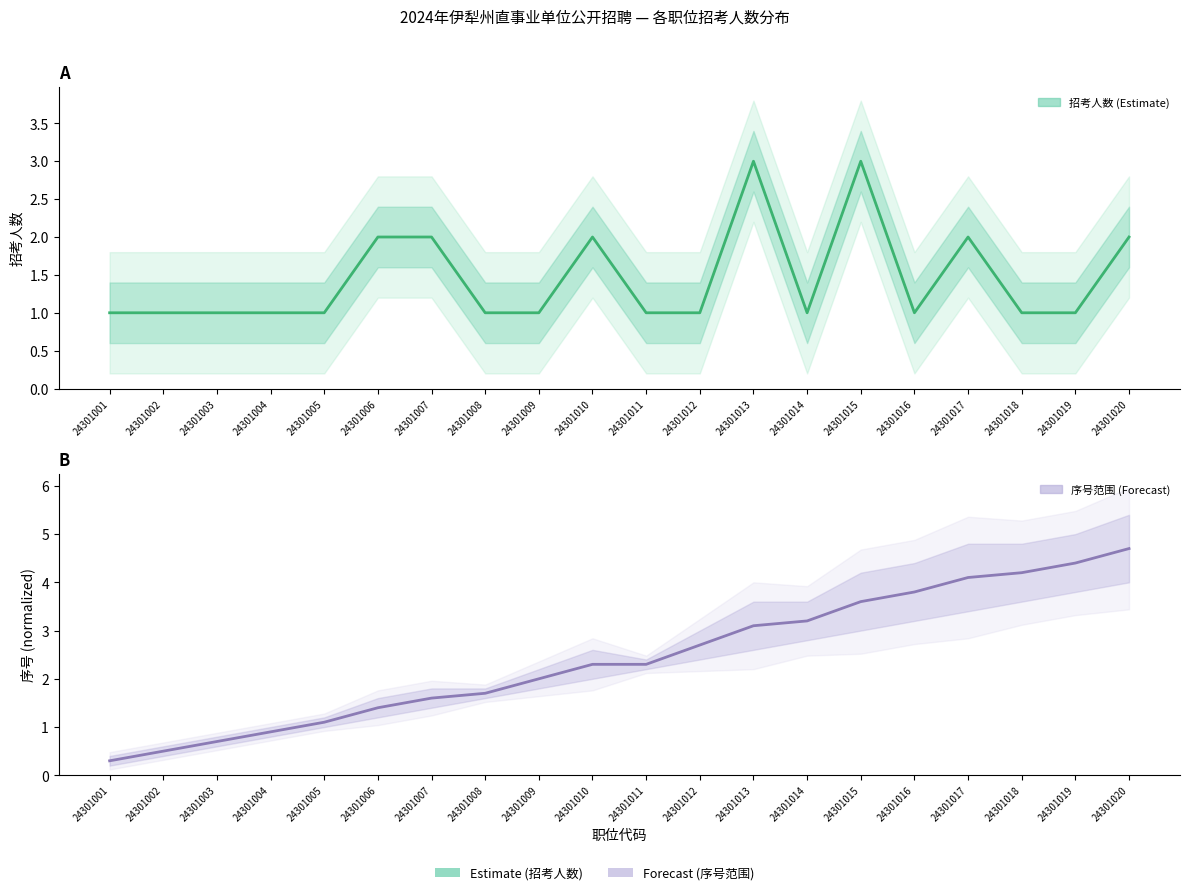

Reading right to left, list all the values displayed in this chart.

招考人数 (Estimate): 2.0	1.0	1.0	2.0	1.0	3.0	1.0	3.0	1.0	1.0	2.0	1.0	1.0	2.0	2.0	1.0	1.0	1.0	1.0	1.0
序号范围 (Forecast): 4.7	4.4	4.2	4.1	3.8	3.6	3.2	3.1	2.7	2.3	2.3	2.0	1.7	1.6	1.4	1.1	0.9	0.7	0.5	0.3